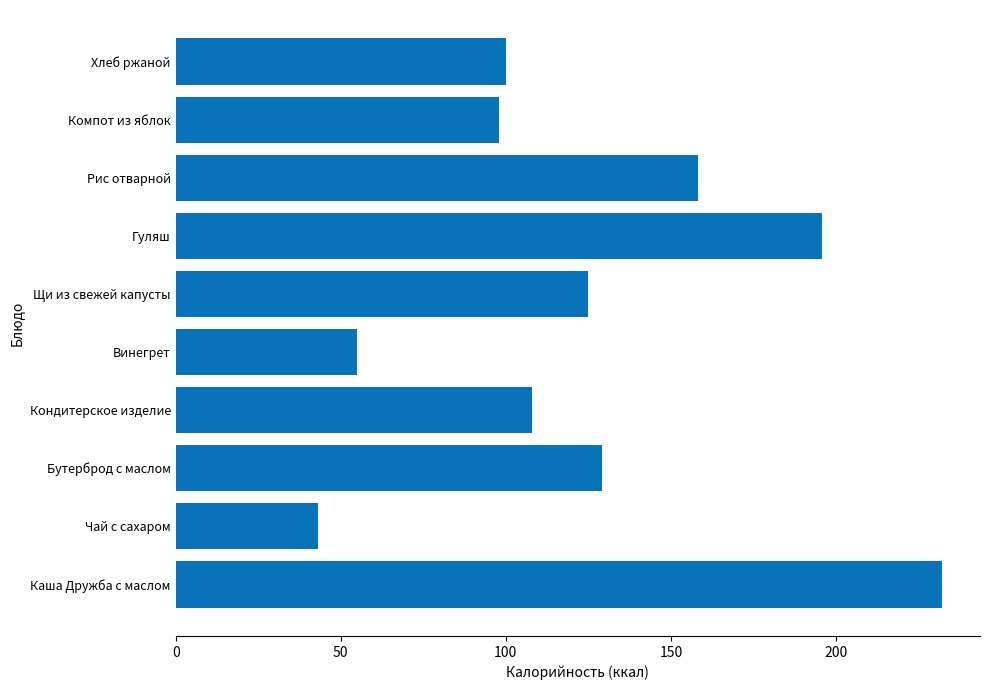

Reading bottom to top, extract all data points from this chart.

Каша Дружба с маслом=232.0	Чай с сахаром=43.0	Бутерброд с маслом=129.0	Кондитерское изделие=108.0	Винегрет=55.0	Щи из свежей капусты=124.8	Гуляш=195.8	Рис отварной=158.2	Компот из яблок=98.0	Хлеб ржаной=100.0